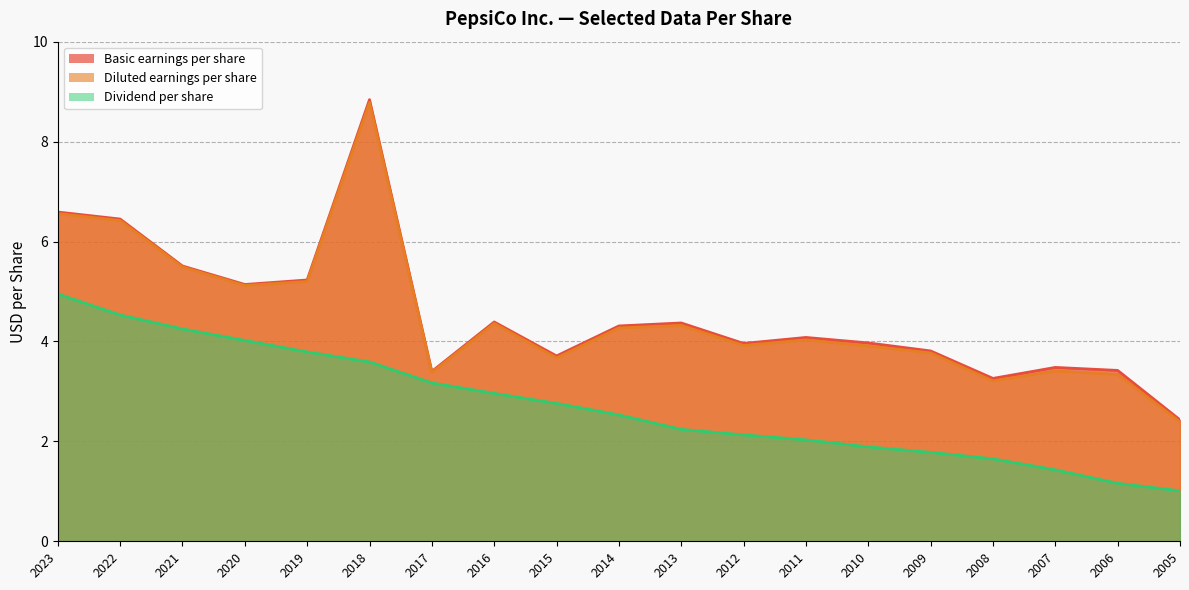

Reading right to left, transcribe all the data shown in this chart.

Basic earnings per share: 2.4	3.4	3.5	3.3	3.8	4.0	4.1	4.0	4.4	4.3	3.7	4.4	3.4	8.8	5.2	5.1	5.5	6.5	6.6
Diluted earnings per share: 2.4	3.3	3.4	3.2	3.8	3.9	4.0	3.9	4.3	4.3	3.7	4.4	3.4	8.8	5.2	5.1	5.5	6.4	6.6
Dividend per share: 1.0	1.2	1.4	1.6	1.8	1.9	2.0	2.1	2.2	2.5	2.8	3.0	3.2	3.6	3.8	4.0	4.2	4.5	5.0